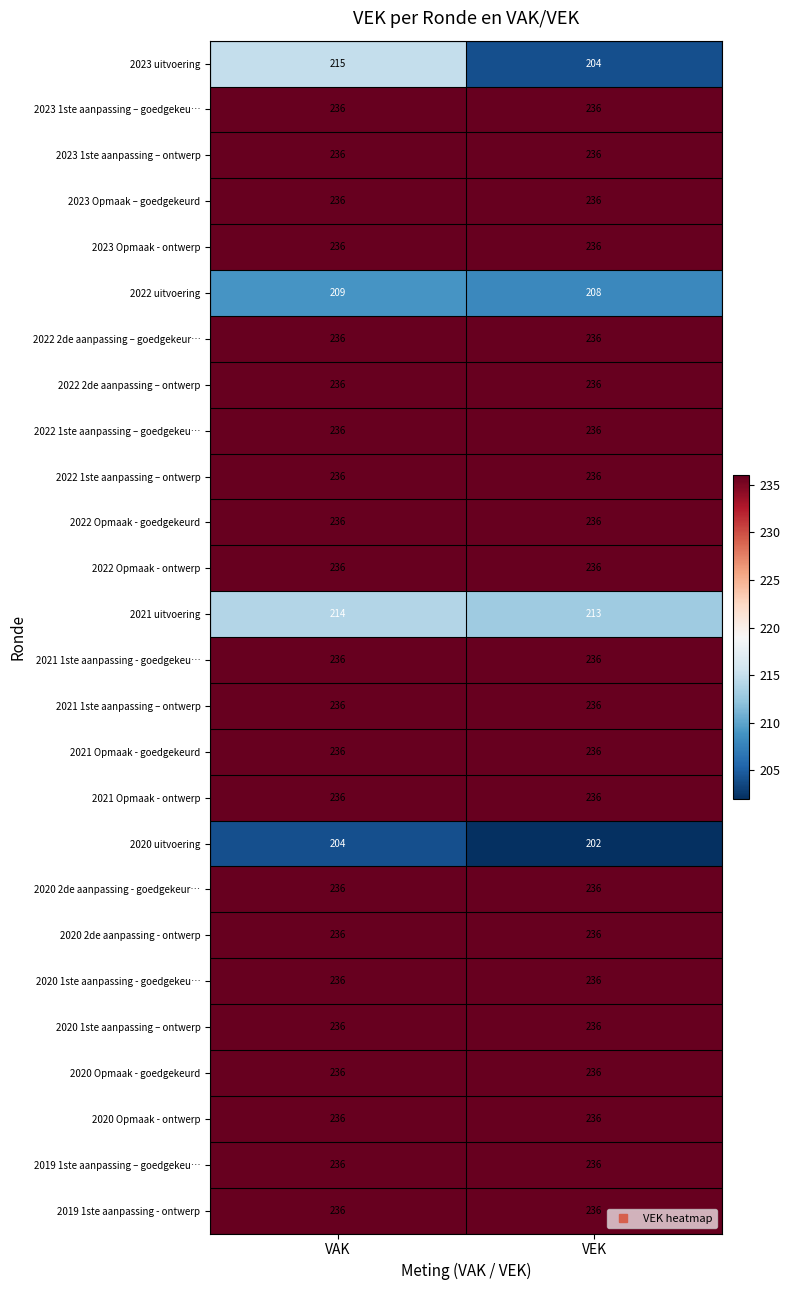

Read the 2020 2de aanpassing - ontwerp value at VAK.

236